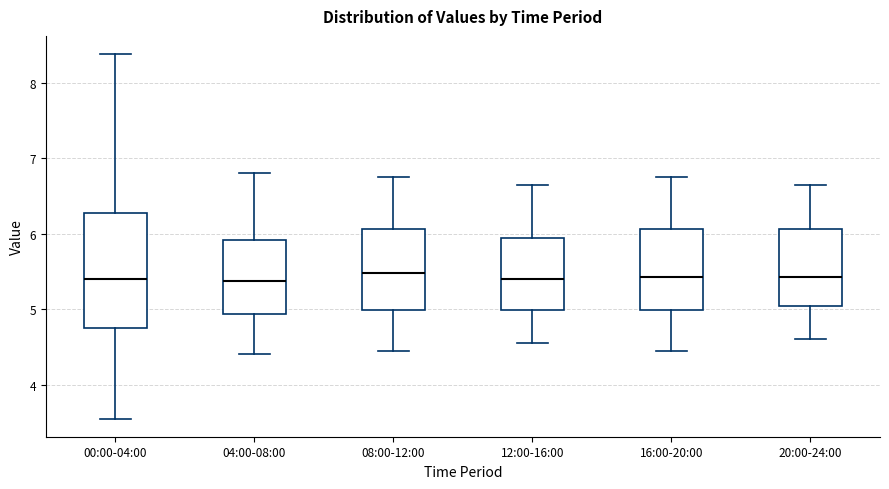

Reading left to right, transcribe this box plot: for each box, give where its median line is, the range the box spans, and where its two whiskers end, as read against the y-axis. The values are not printed on the chart, so give them approximately, as read against the axis.

00:00-04:00: median 5.4, box 4.8 to 6.3, whiskers 3.6 to 8.4
04:00-08:00: median 5.4, box 4.9 to 5.9, whiskers 4.4 to 6.8
08:00-12:00: median 5.5, box 5.0 to 6.1, whiskers 4.5 to 6.8
12:00-16:00: median 5.4, box 5.0 to 5.9, whiskers 4.6 to 6.7
16:00-20:00: median 5.4, box 5.0 to 6.1, whiskers 4.5 to 6.8
20:00-24:00: median 5.4, box 5.0 to 6.1, whiskers 4.6 to 6.7